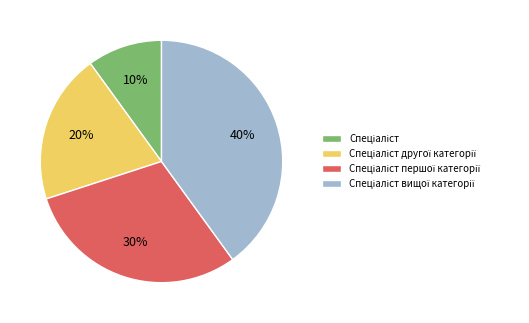

Is there any slice that represents more than half of the pie?

No